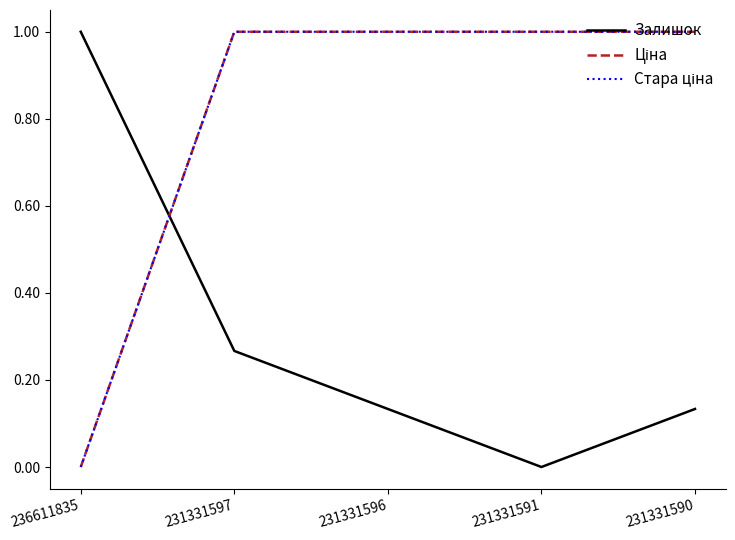

Does the chart display data point markers on the line(s)?

No